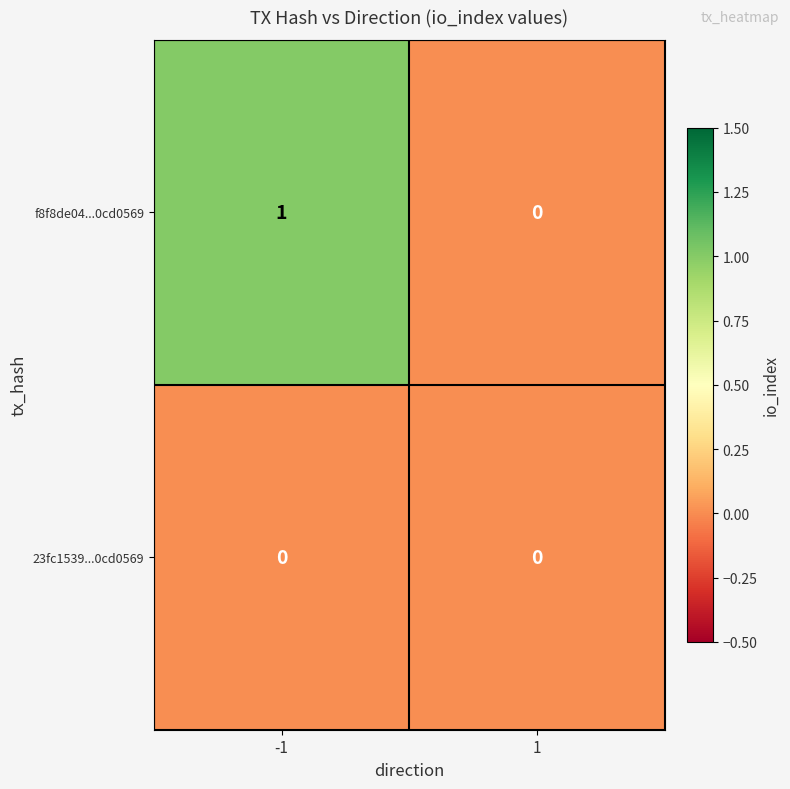

Reading left to right, extract all data points from this chart.

f8f8de04...0cd0569: -1=1	1=0
23fc1539...0cd0569: -1=0	1=0